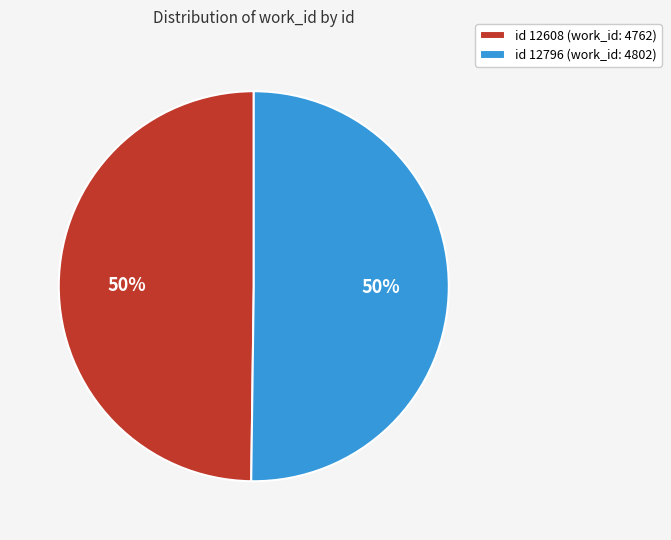

To the nearest percent, what is the average slice percentage?

50%